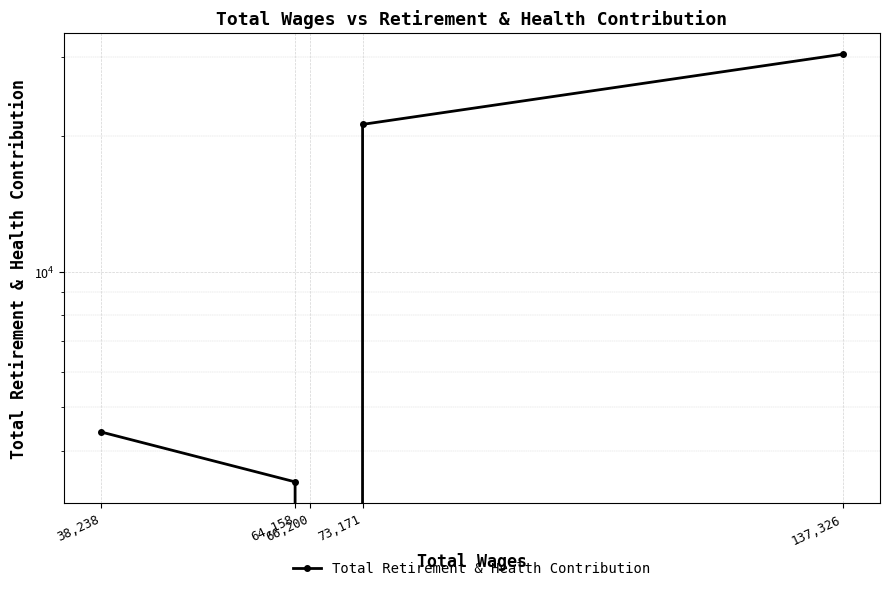

Which has a higher value, 73,171 or 66,200?

73,171